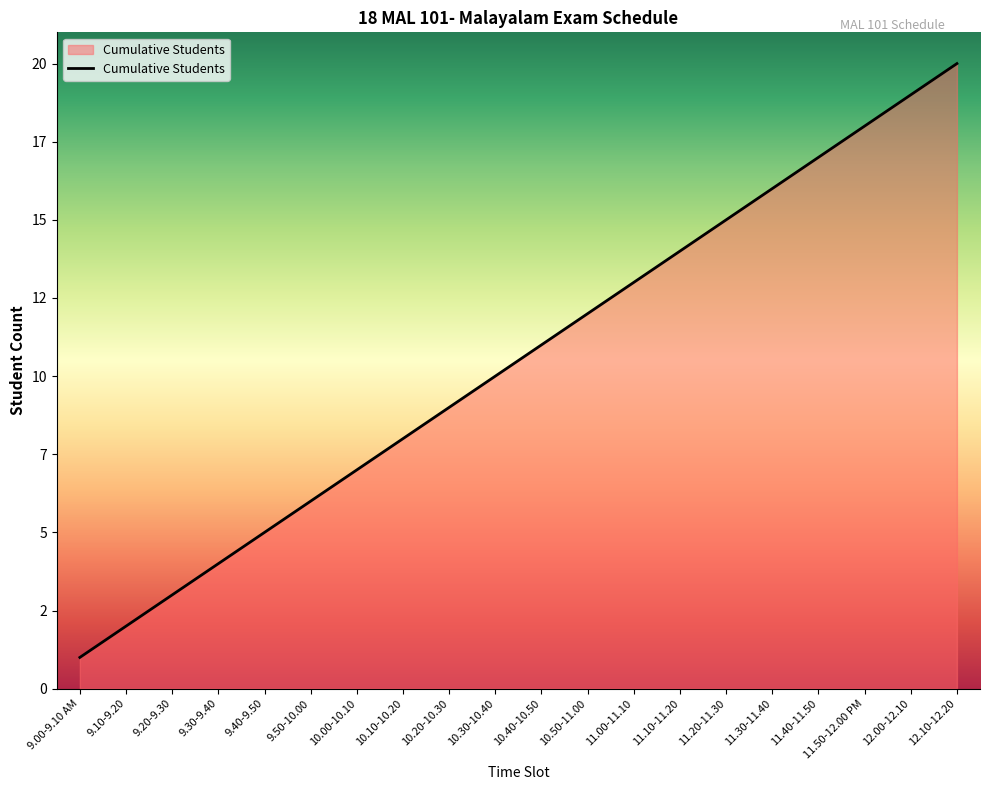

What is the minimum value shown in the chart?

1